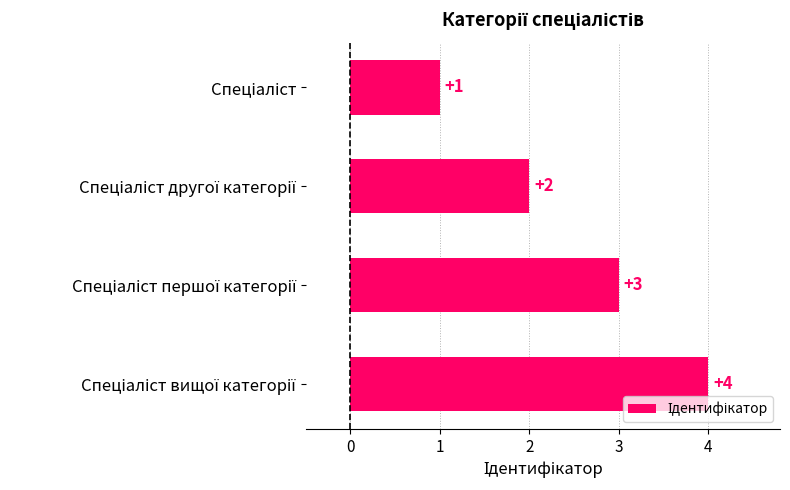

What is the greatest value displayed?

4